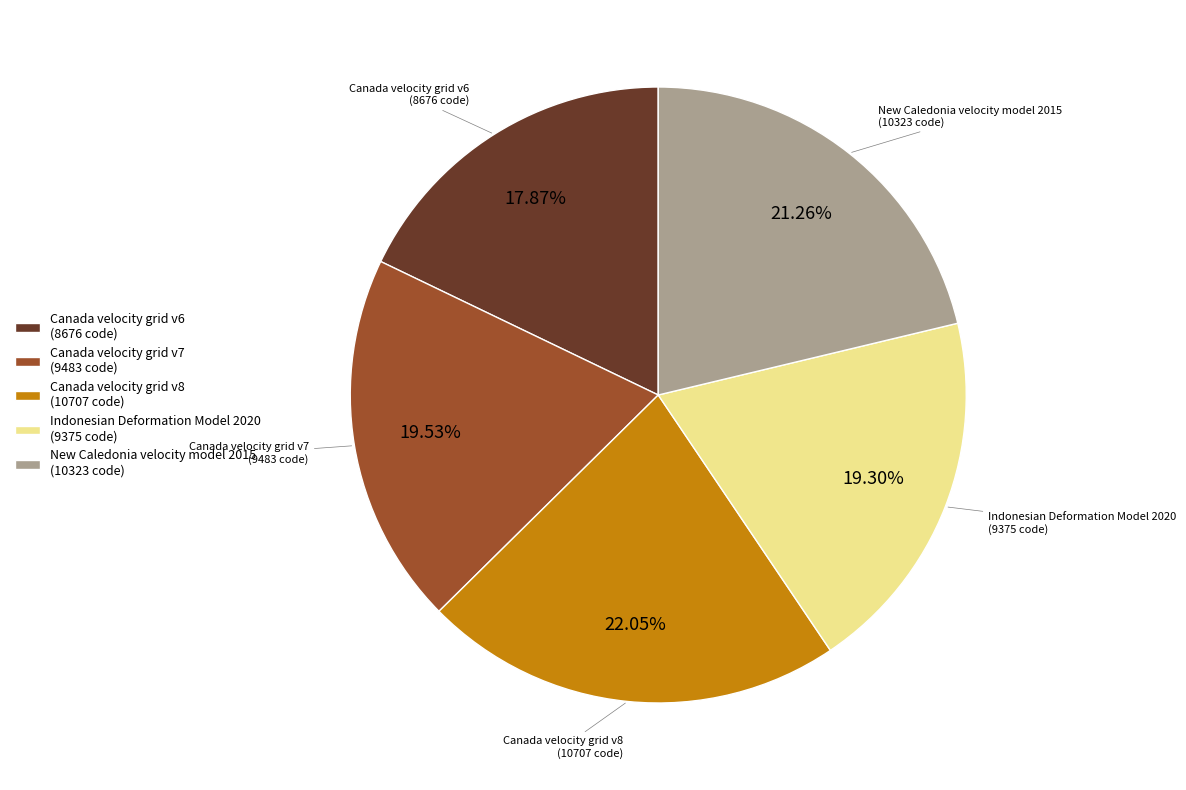

What percentage is the Indonesian Deformation Model 2020 slice, to the nearest percent?

19%